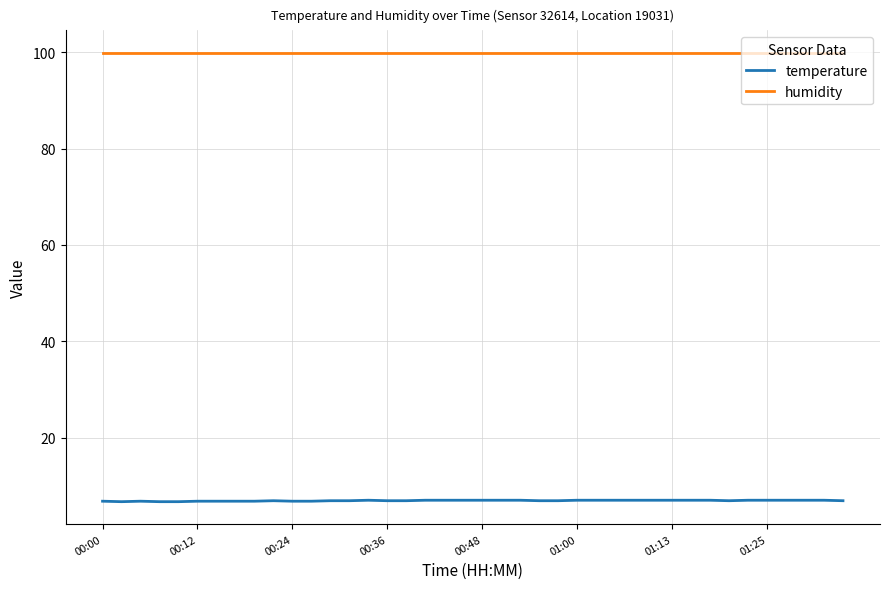

Which series has the largest total across all categories?

humidity